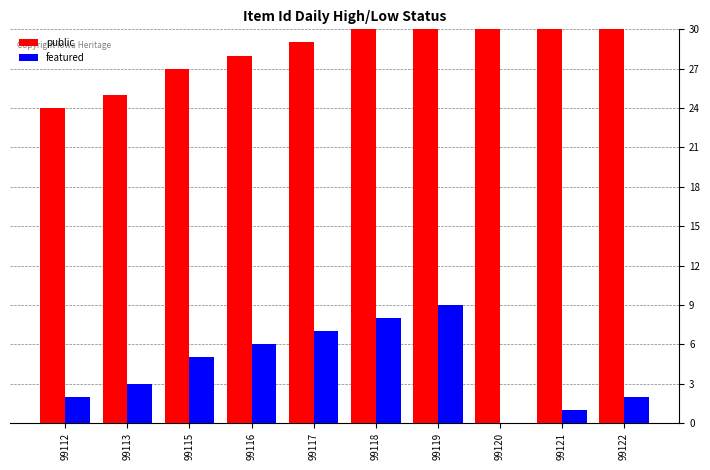

True or false: public has a value of 41 at 99119.

False